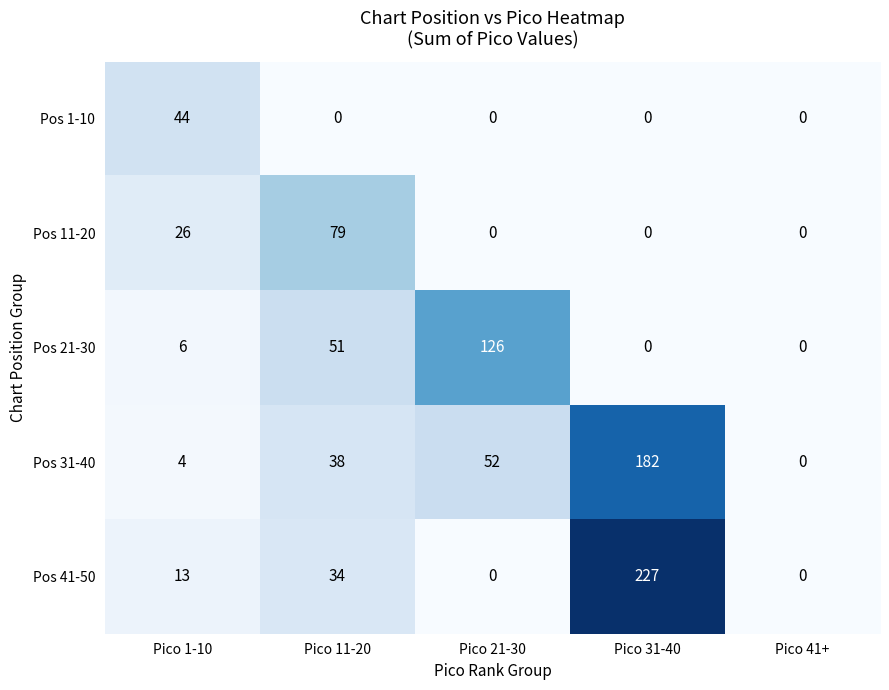

How many series are shown in this chart?

5